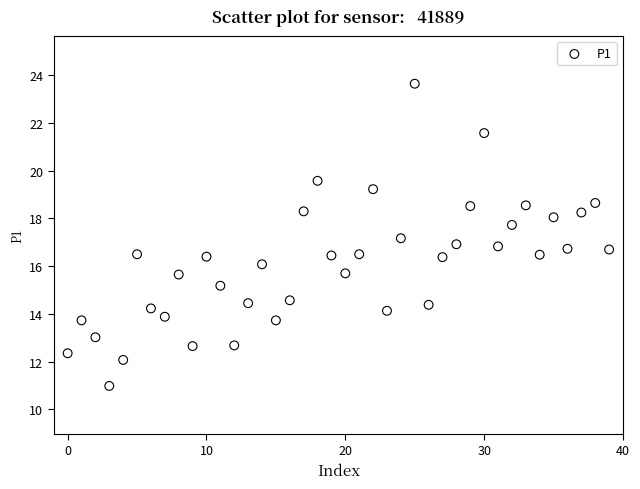

What is the range of Y values (max minus min)?

12.7